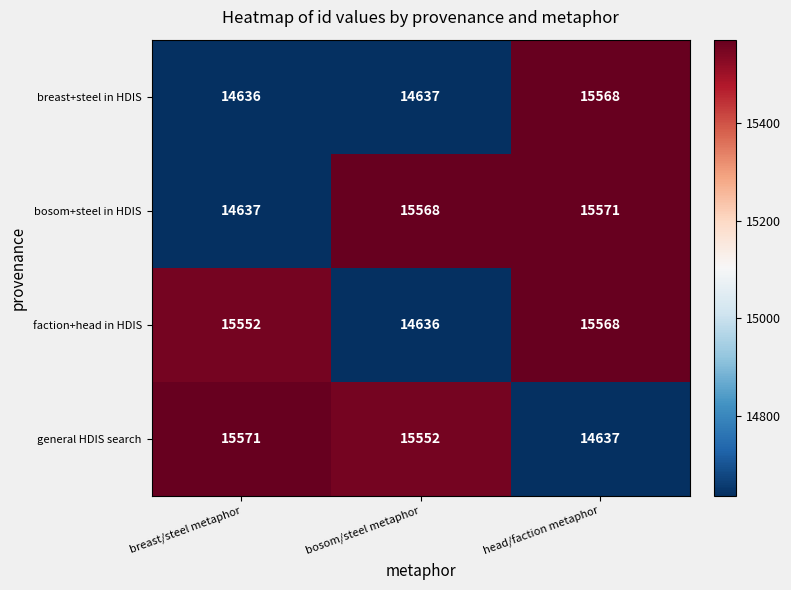

Which series has the largest total across all categories?

bosom+steel in HDIS